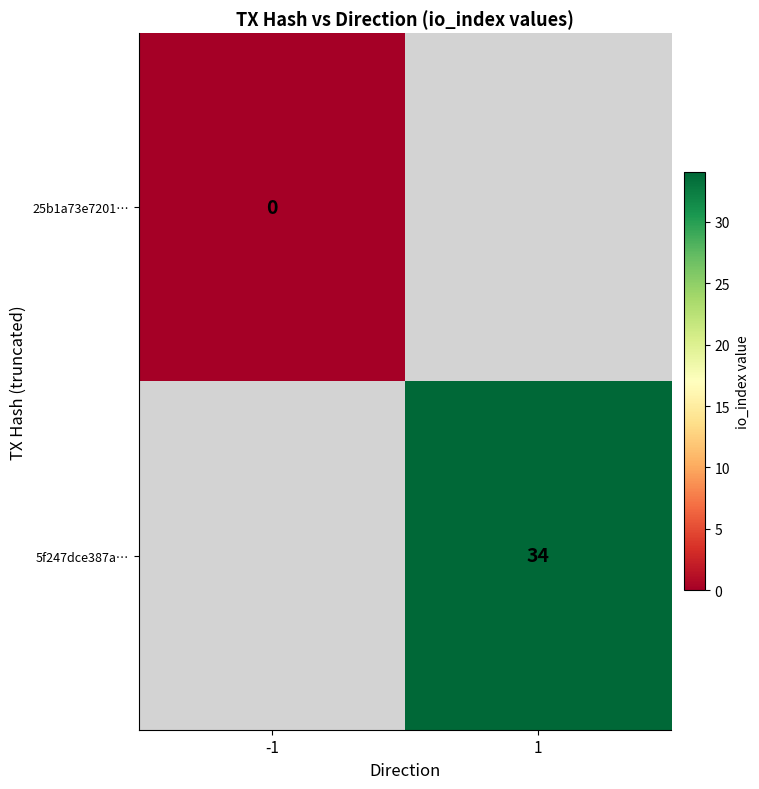

Is the value of 25b1a73e7201… at -1 greater than the value of 5f247dce387a… at 1?

No